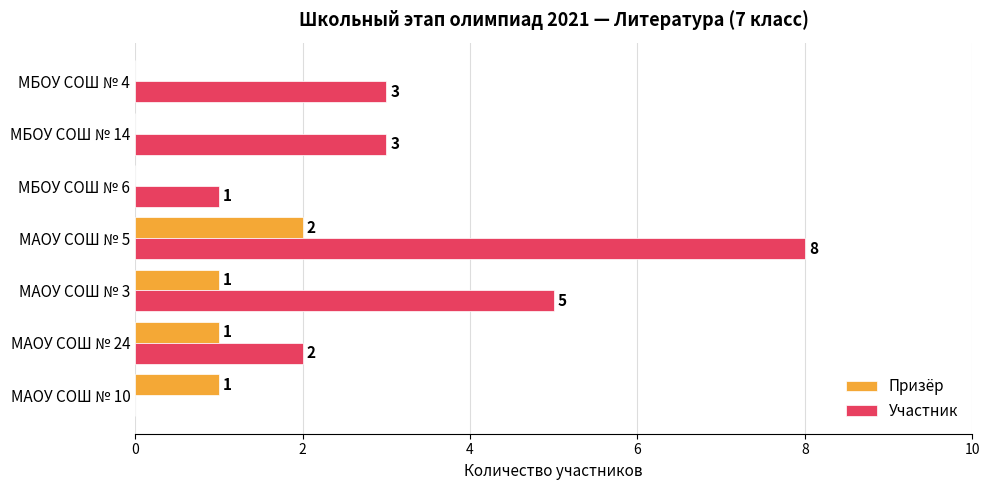

At which category is the sum across all series the highest?

МАОУ СОШ № 5